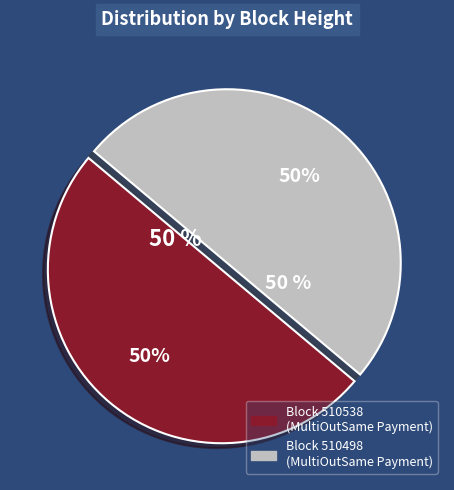

To the nearest percent, what portion does 510538 represent?

50%